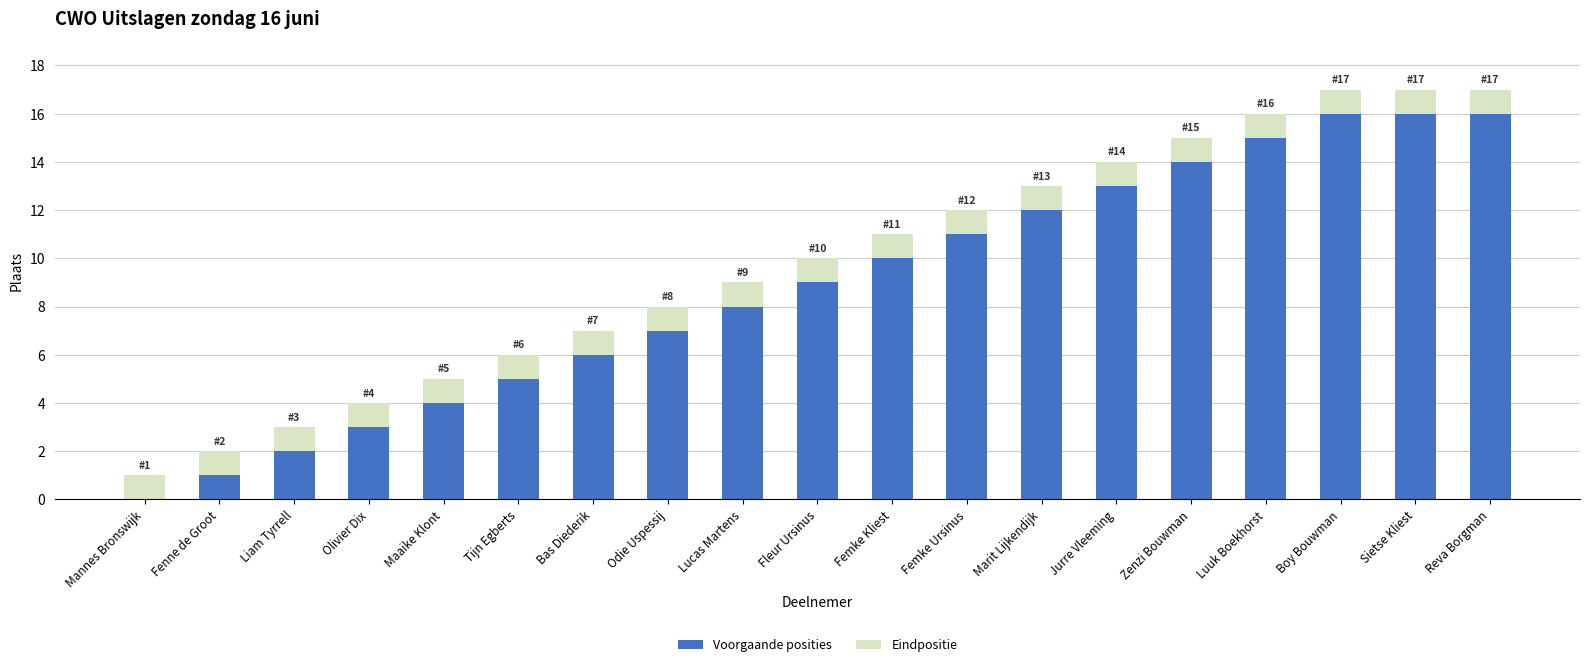

What is the total value across all series at Fleur Ursinus?

10